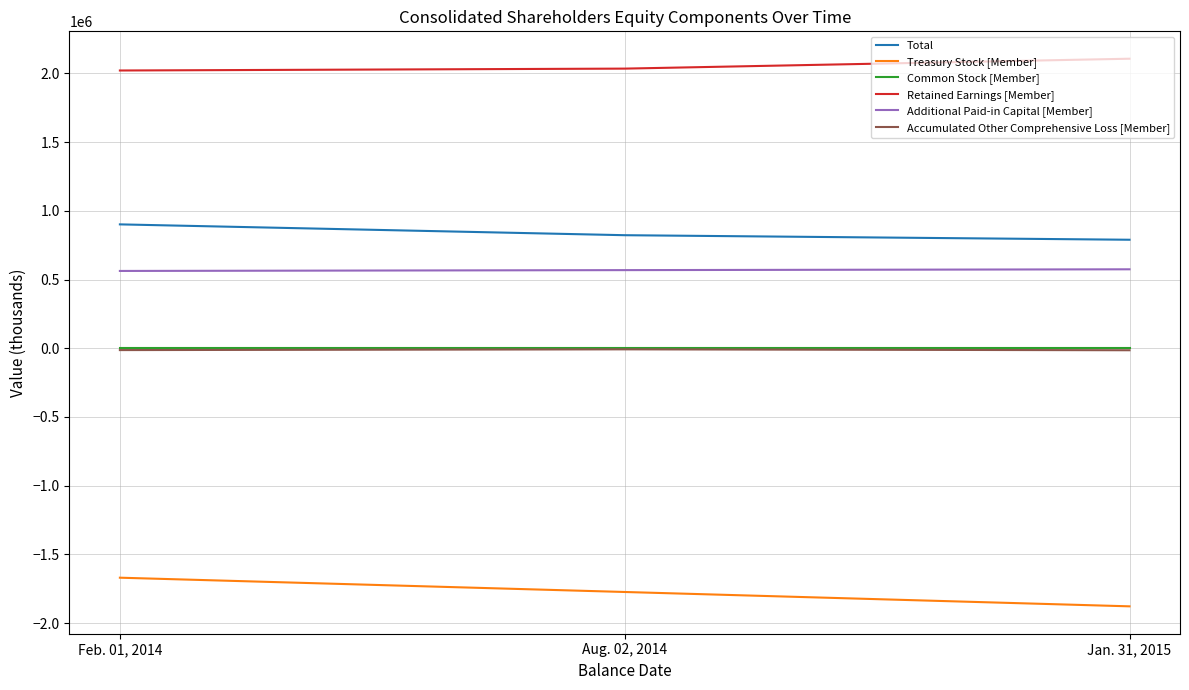

Which series has the largest total across all categories?

Retained Earnings [Member]